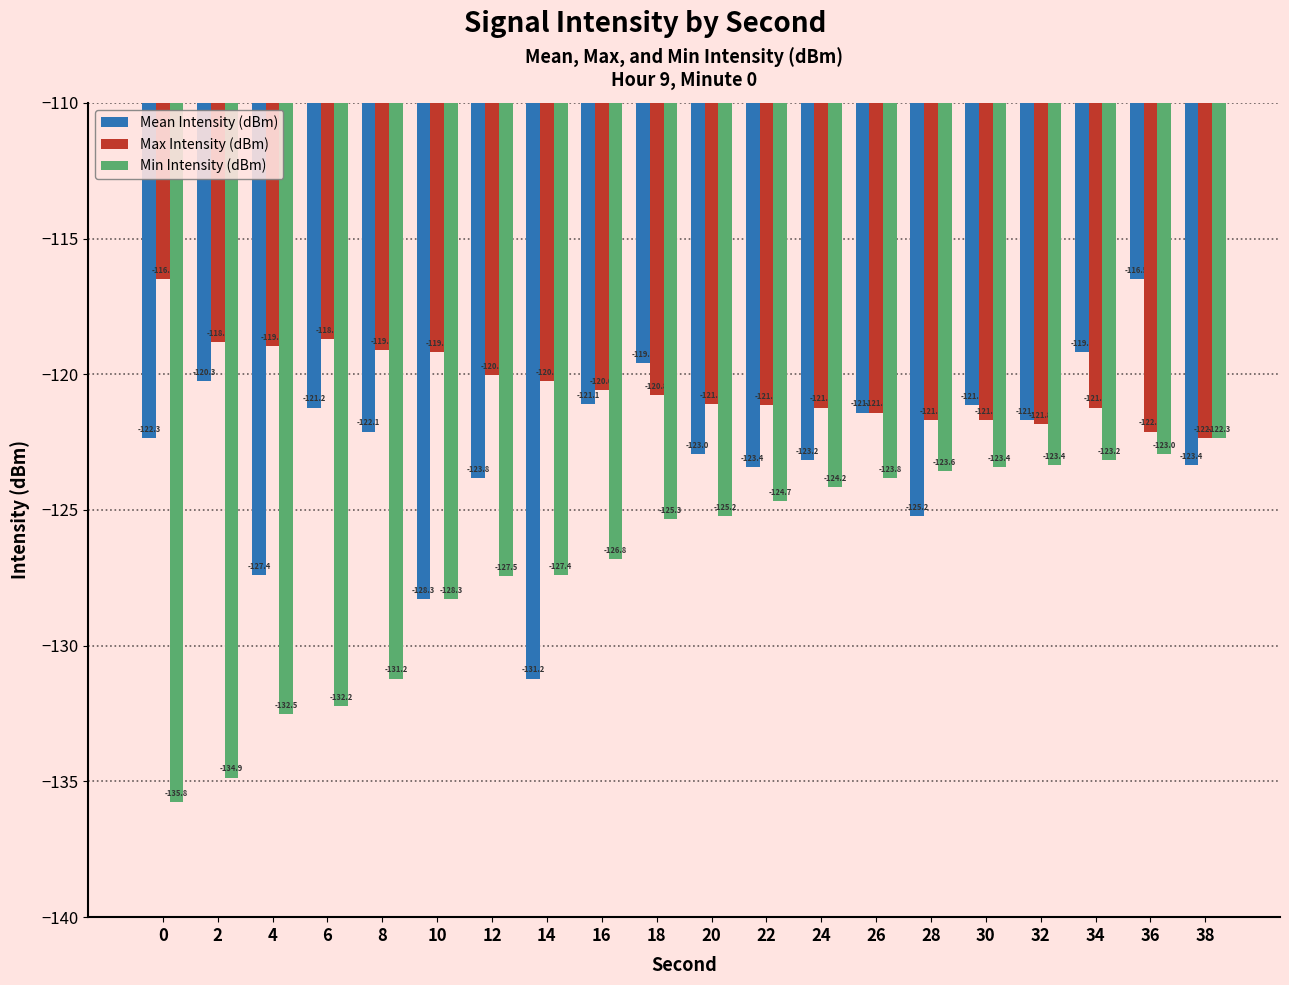

What is the difference between the maximum and minimum values in the Mean Intensity (dBm) series?

14.7